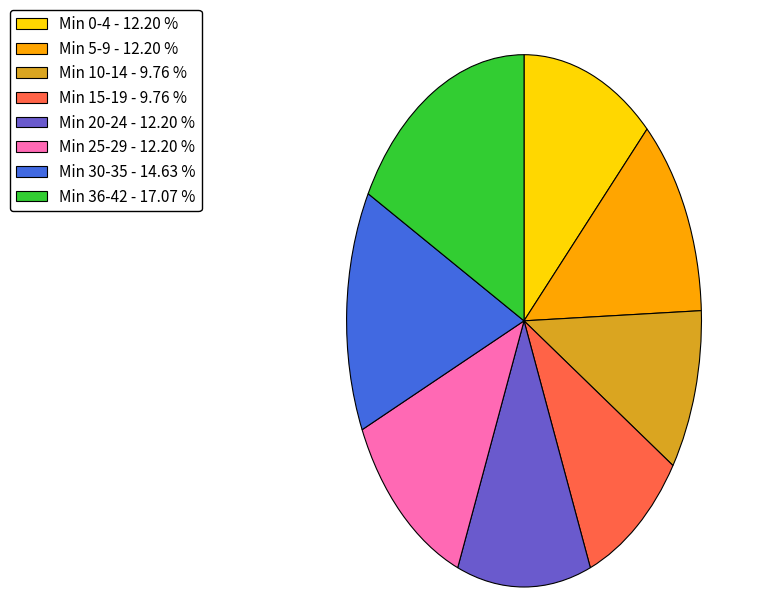

Does Min 15-19 - 9.76 % represent more than half of the total?

No